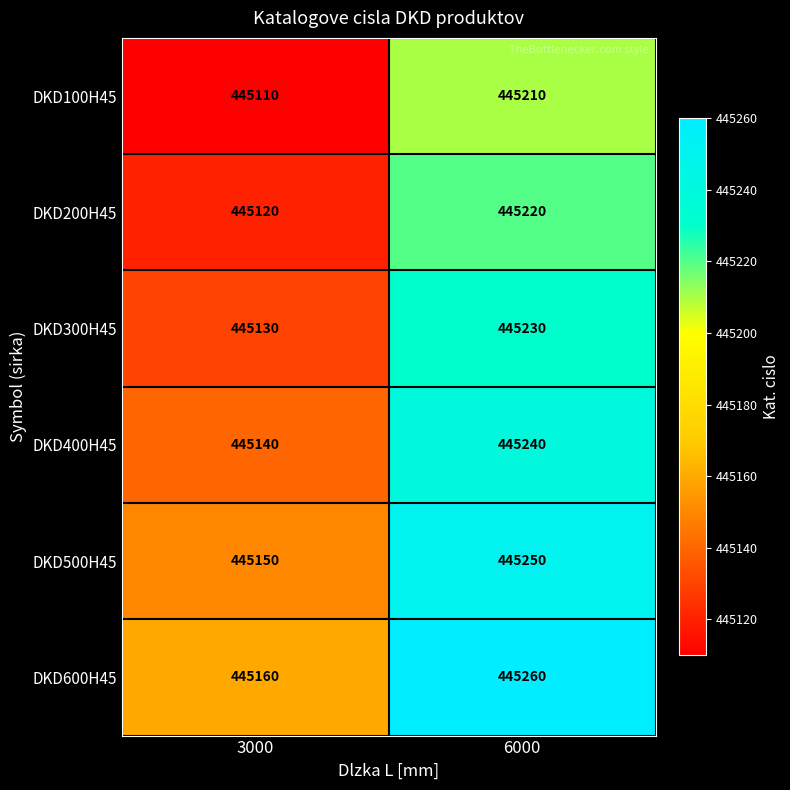

The DKD300H45 series shows 770087 at 6000. True or false?

False